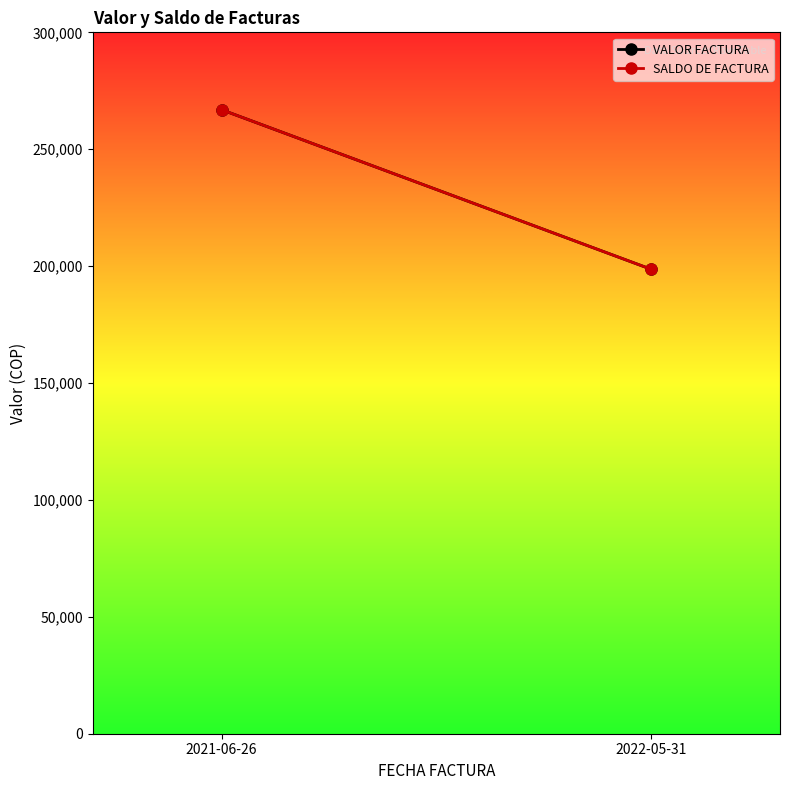

The value of VALOR FACTURA at 2022-05-31 is 198664. True or false?

True